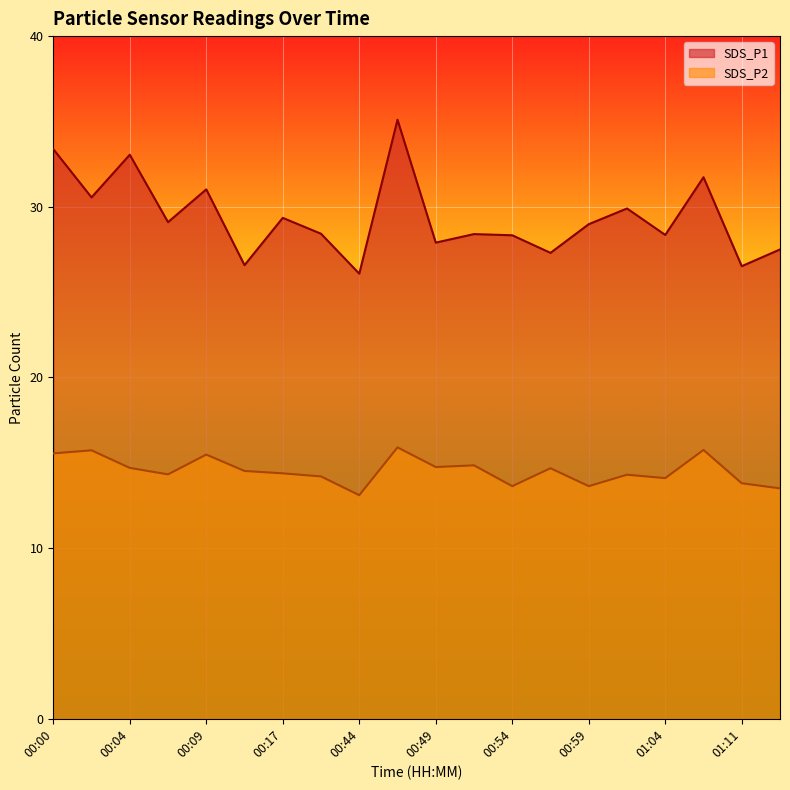

What is the difference between the maximum and minimum values in the SDS_P1 series?

9.0